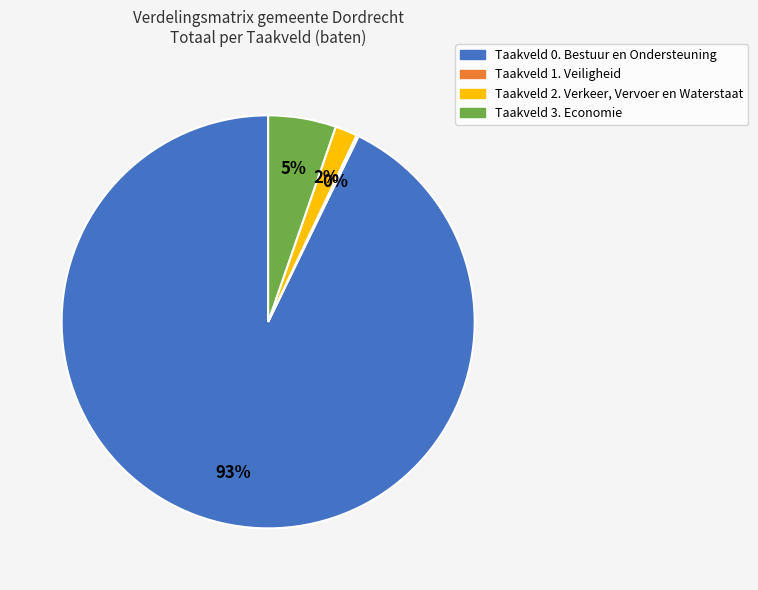

What percentage is the Taakveld 0. Bestuur en Ondersteuning slice, to the nearest percent?

93%